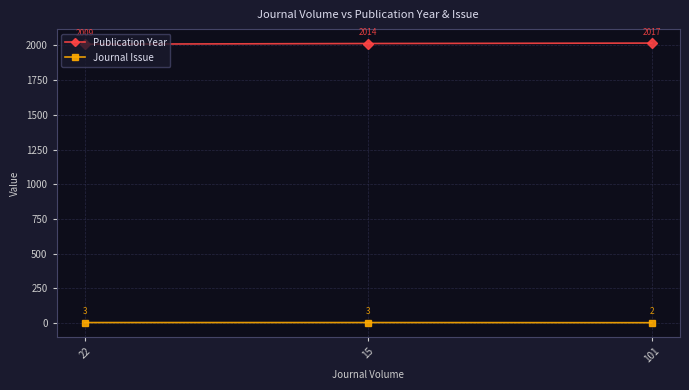

List the series in order of their overall mean, lowest first.

Journal Issue, Publication Year